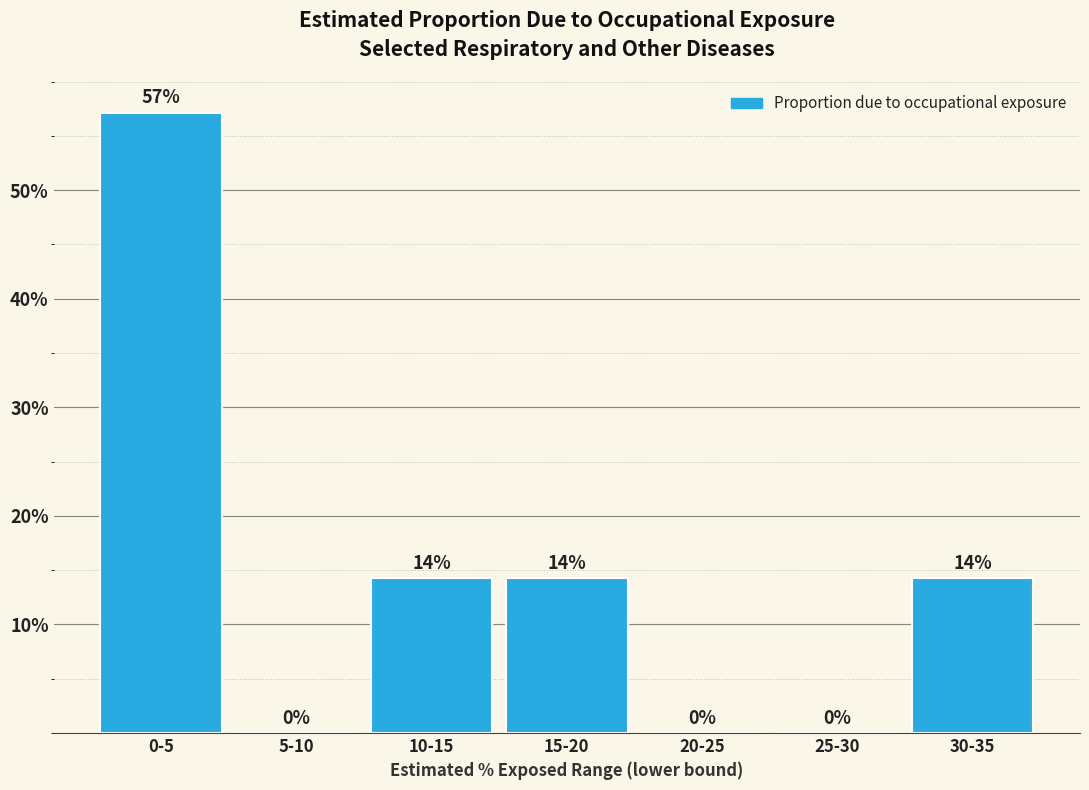

Read the value at 15-20.

14.3